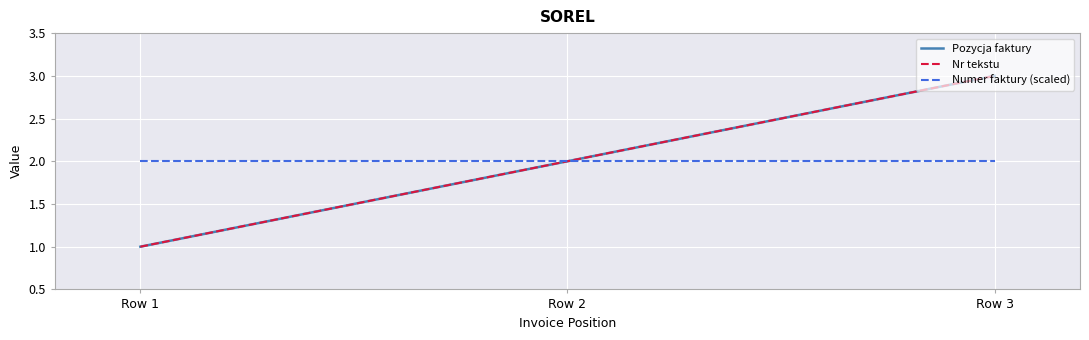

Is this an area chart (filled region under the line)?

No